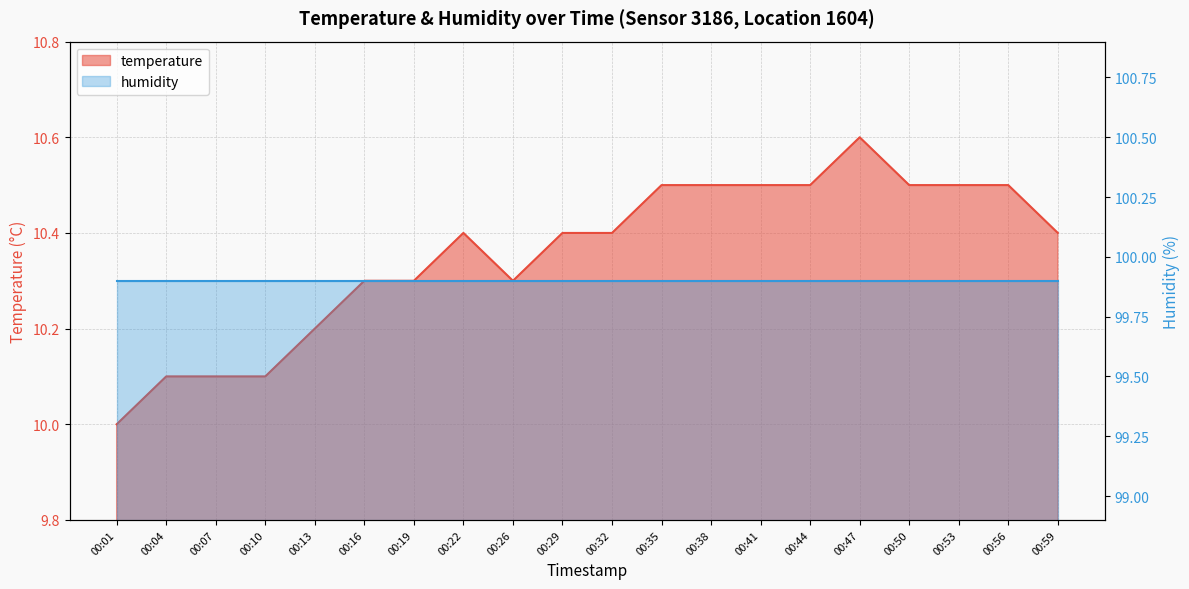

How many values exceed 10?

19